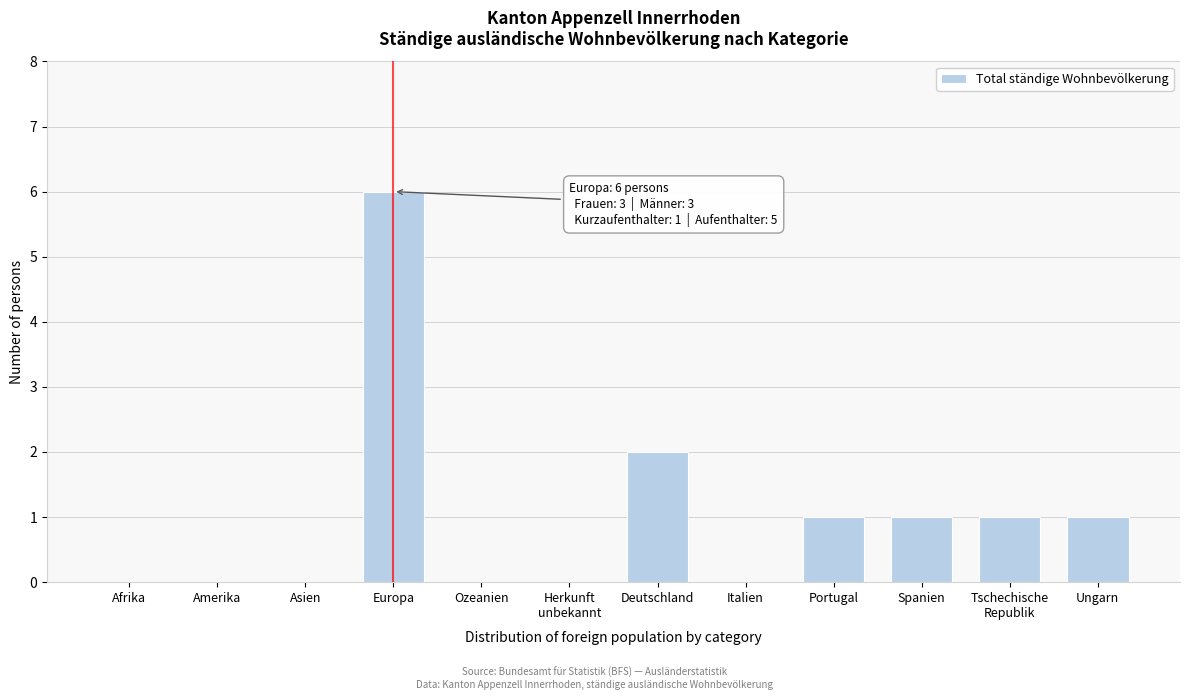

What is the sum of all values?

12